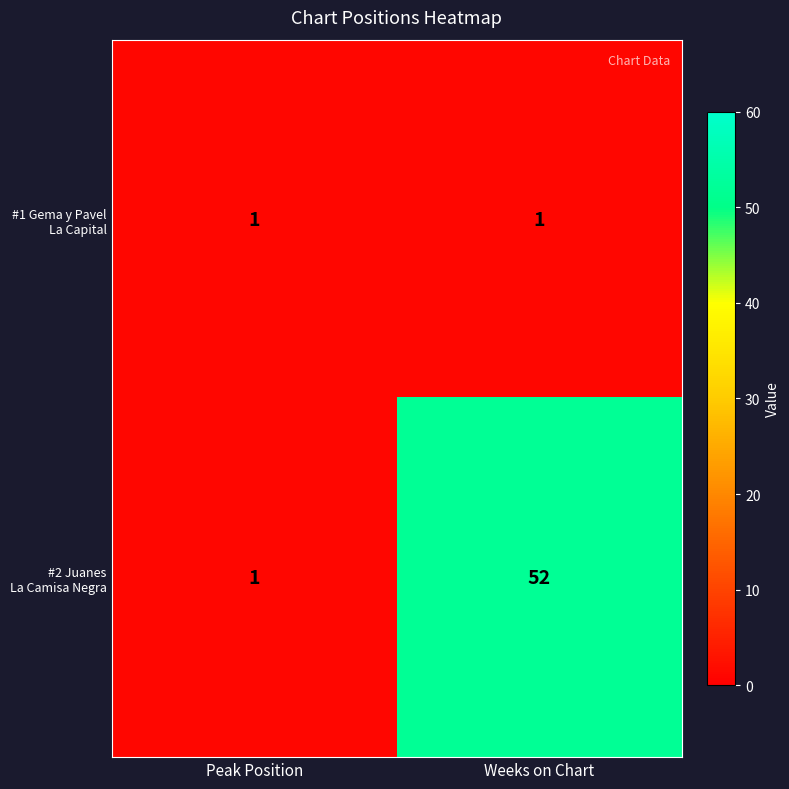

Which label corresponds to the largest value in the chart?

Weeks on Chart